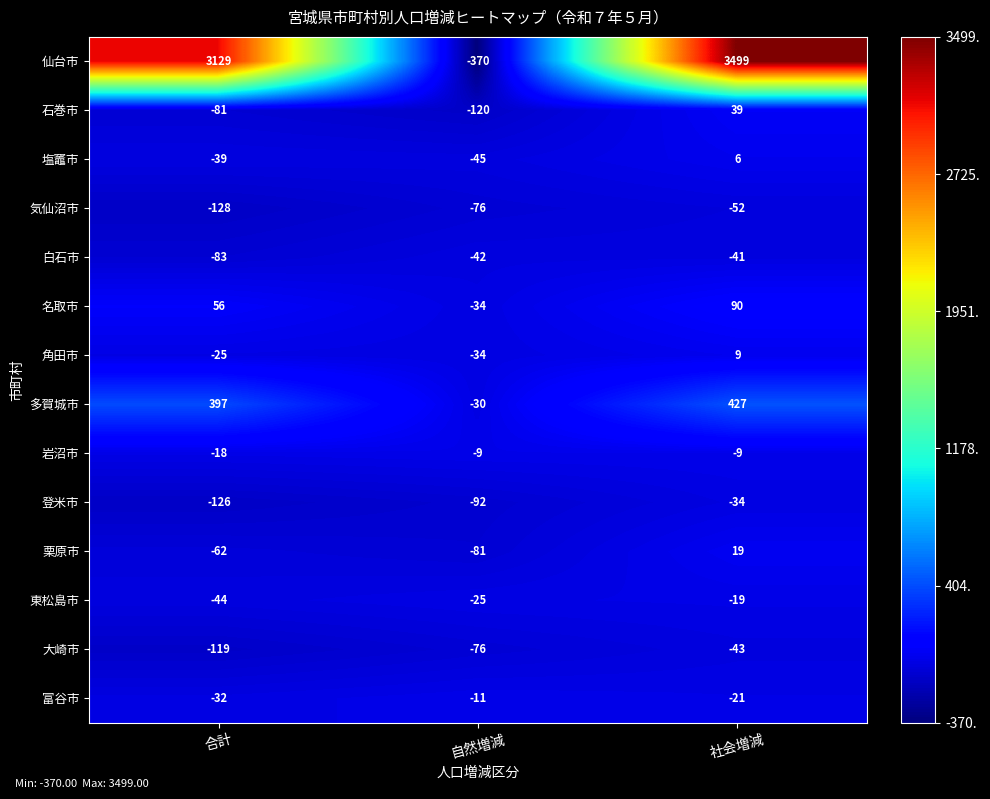

What is the difference between the 岩沼市 values at 合計 and 自然増減?

9